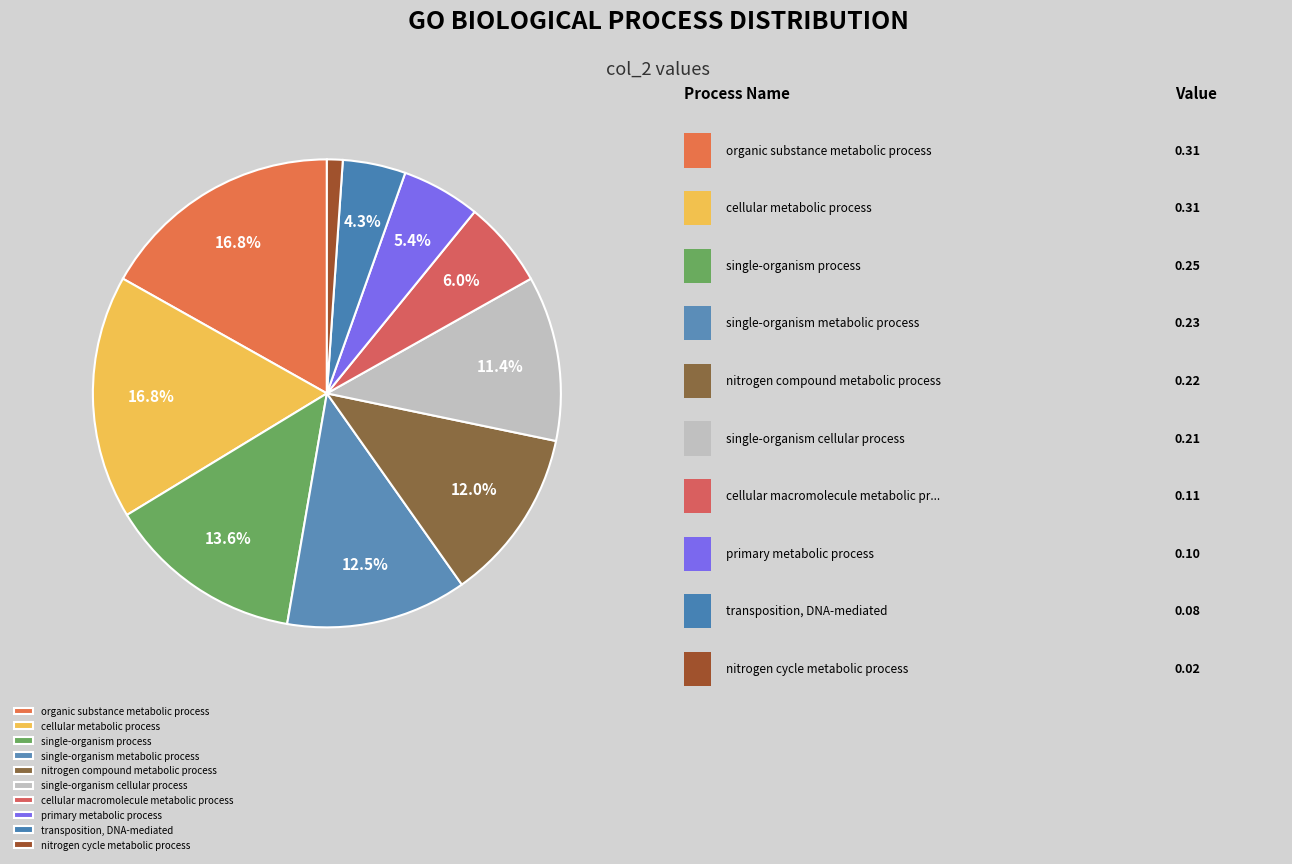

What portion of the pie excludes single-organism cellular process?

88.6%